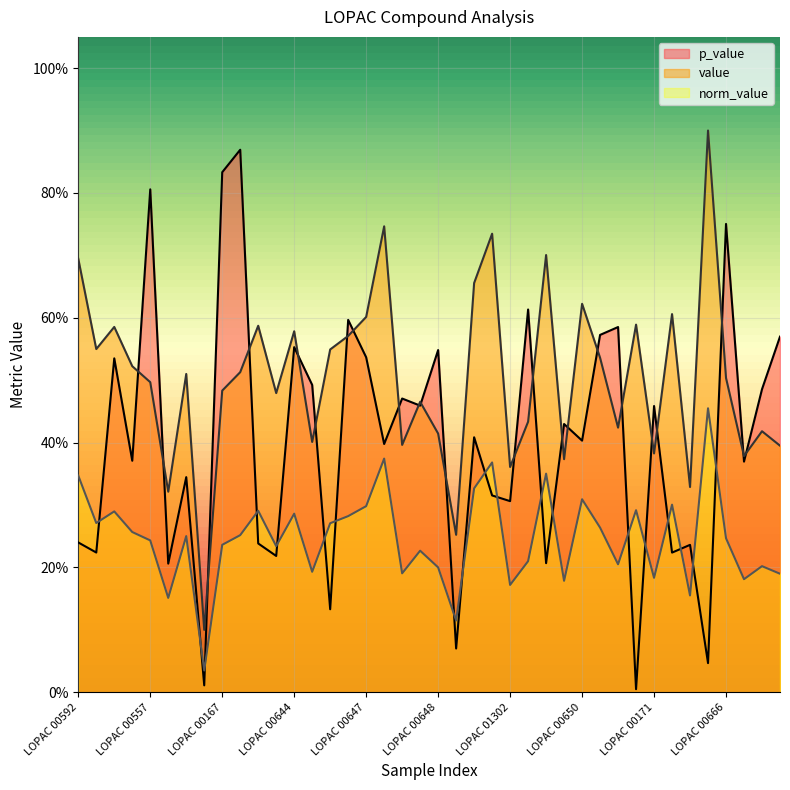

The value of p_value at LOPAC 00332 is 0.1. True or false?

True